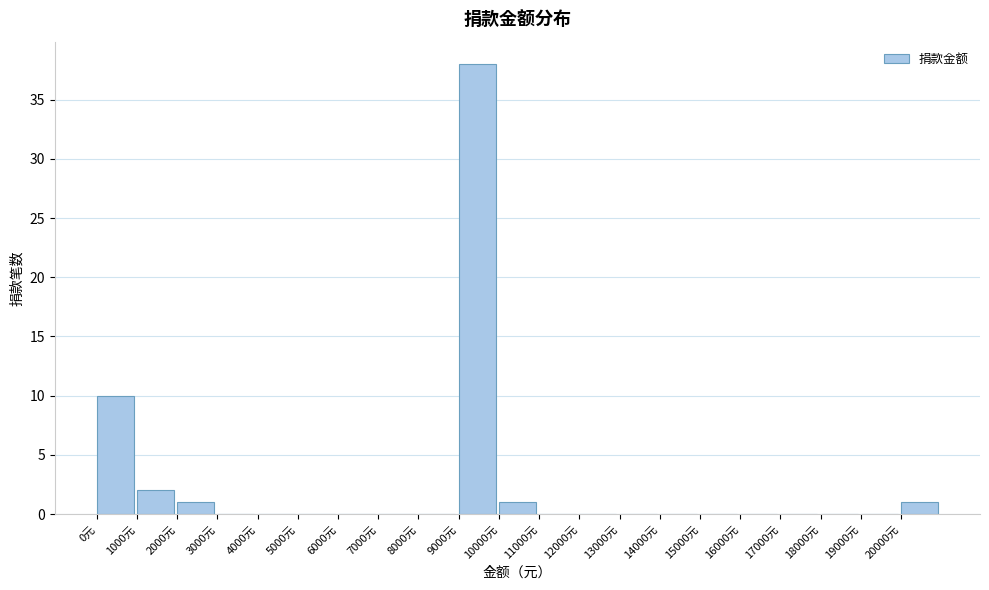

How tall is the bar that spans 2000 to 3000 on the x-axis? The values are not printed on the chart, so give them approximately, as read against the axis.

1